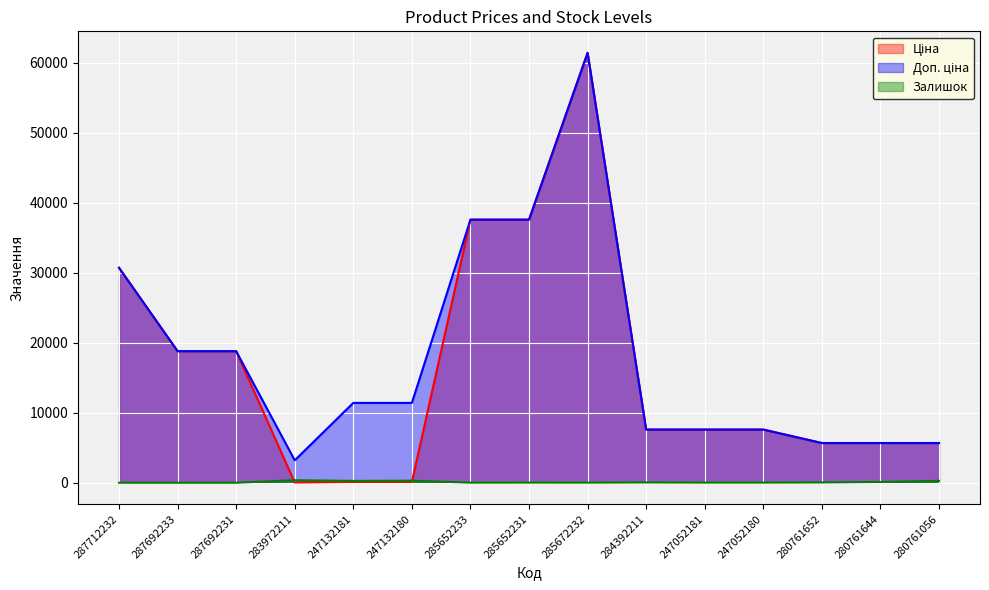

At which label does Ціна reach its peak?

285672232